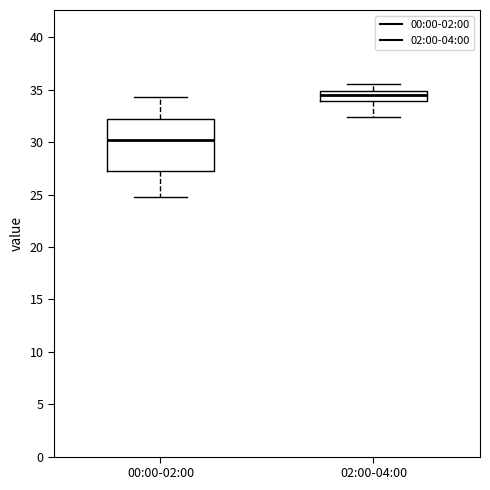

Where does the upper whisker of the box for 02:00-04:00 end on the y-axis? The values are not printed on the chart, so give them approximately, as read against the axis.

35.5